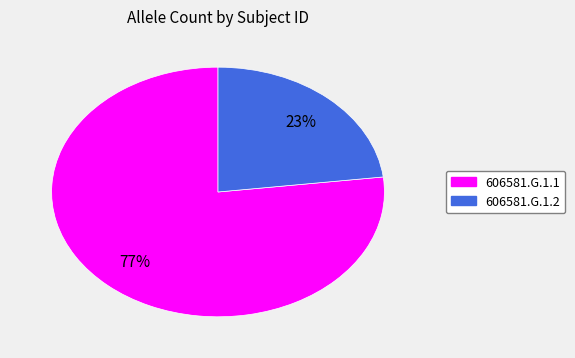

What is the largest slice in the pie chart?

606581.G.1.1